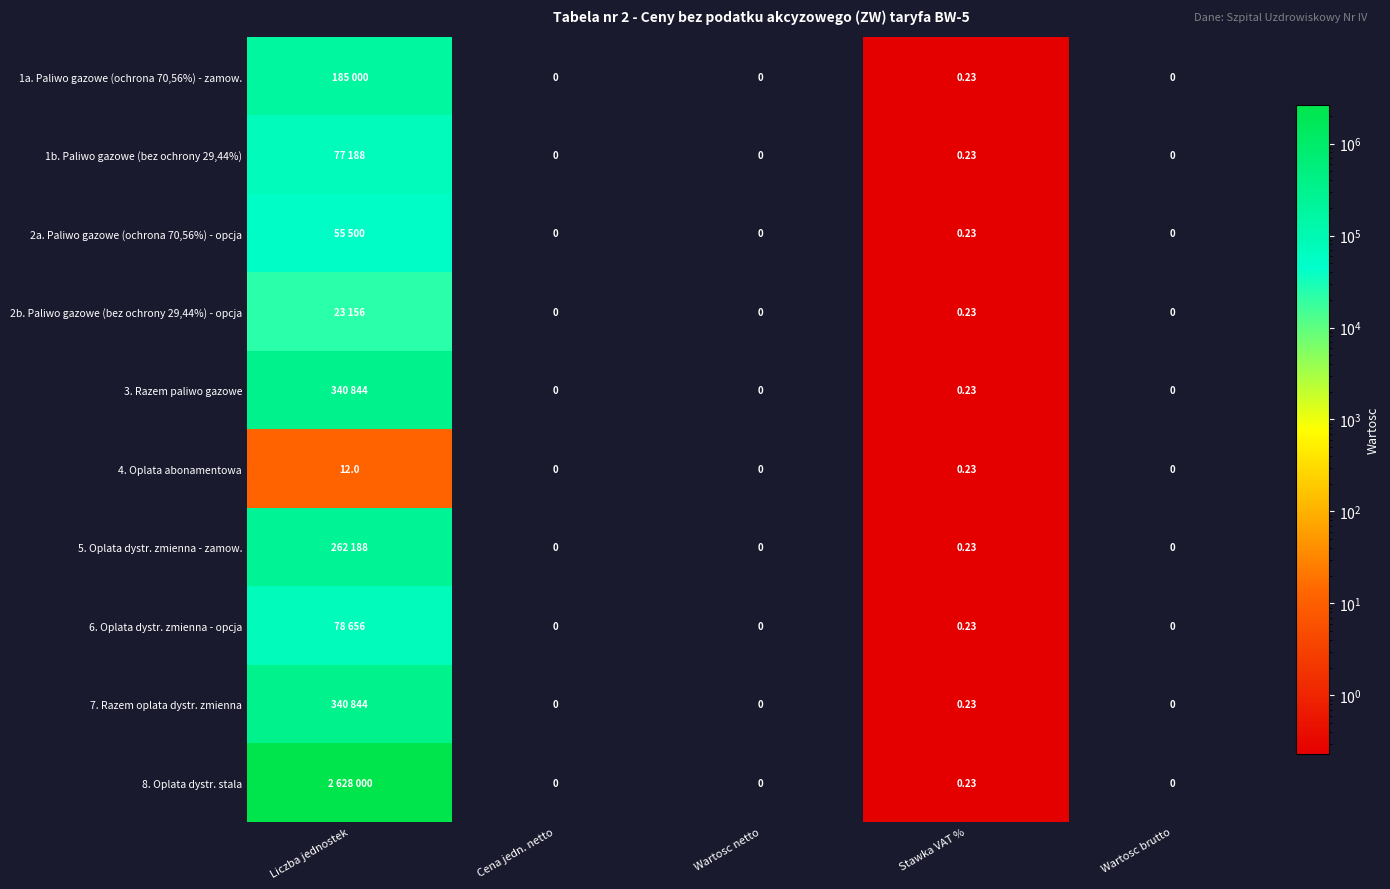

True or false: 2a. Paliwo gazowe (ochrona 70,56%) - opcja has a value of 35094.4 at Liczba jednostek.

False